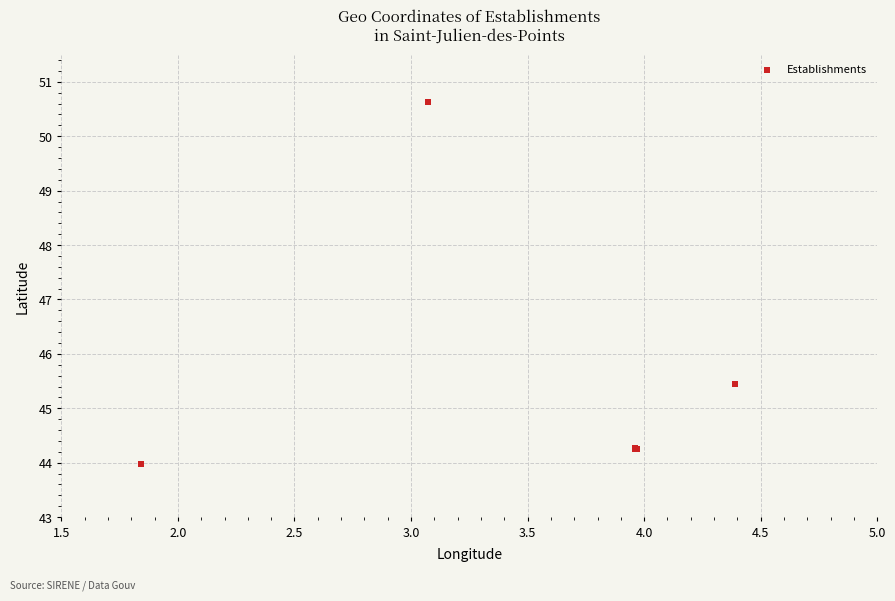

What Y value in the scatter plot is closest to 47?

45.5